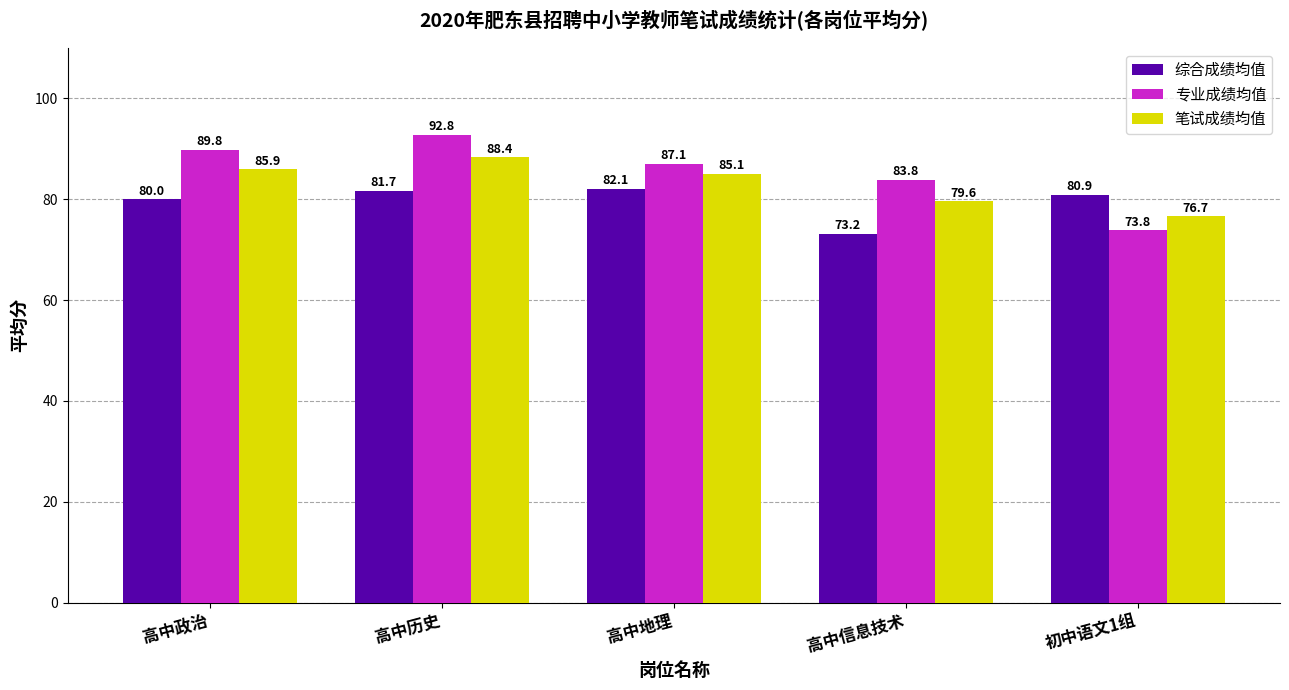

How many bars are there in each group?

3